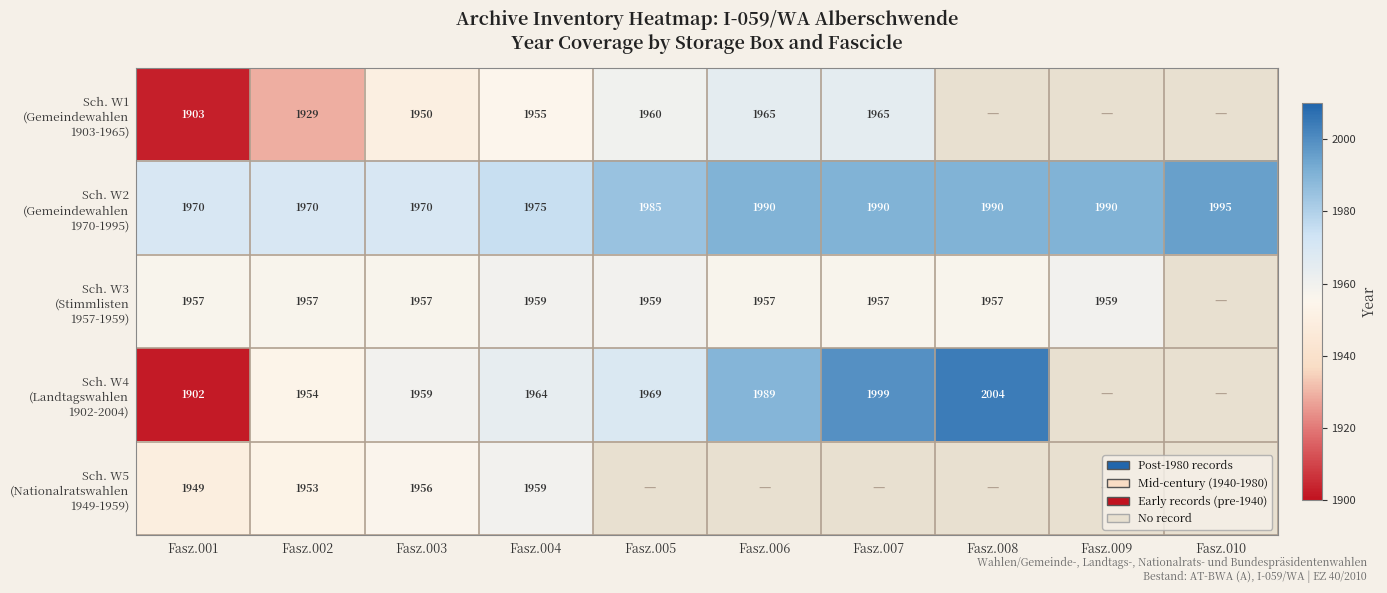

What is the total value across all series at Fasz.001?

9681